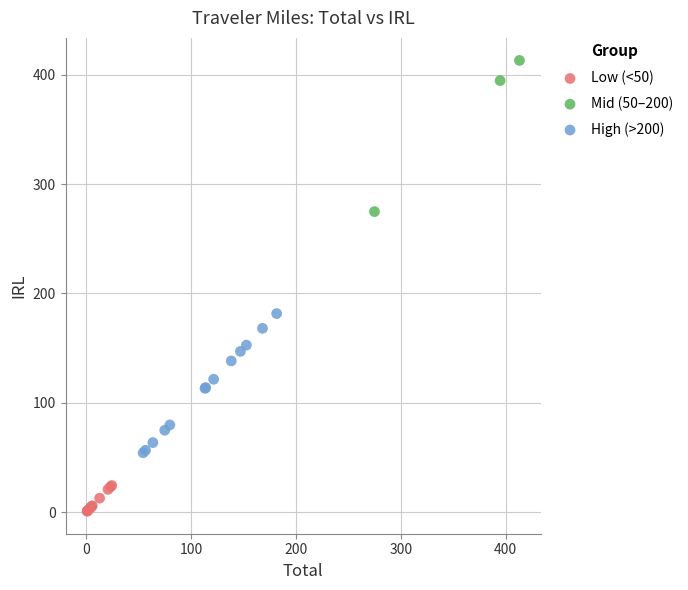

What are all the series names shown in the legend?

Low (<50), Mid (50–200), High (>200)